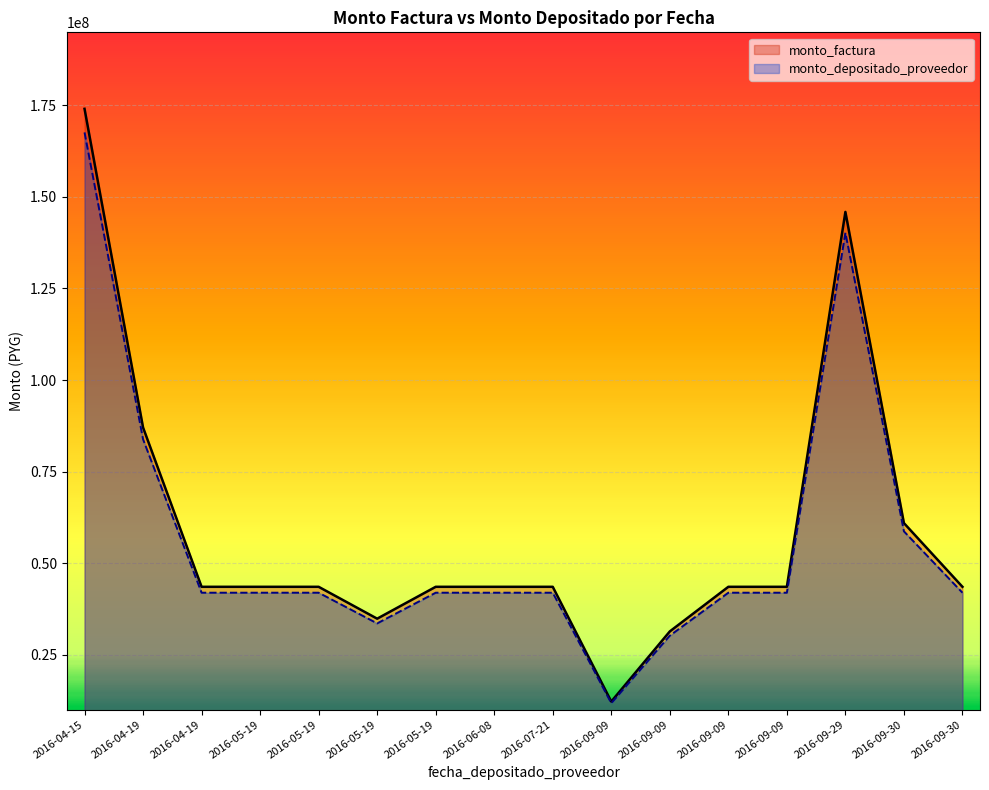

Which series has the largest range (max minus min)?

monto_factura